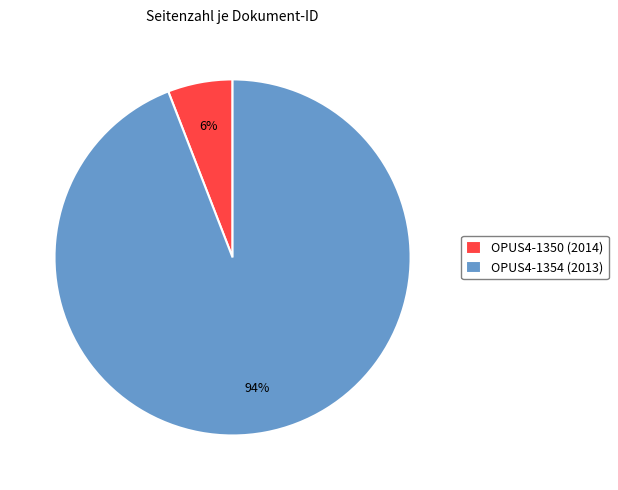

To the nearest percent, what is the average slice percentage?

50%